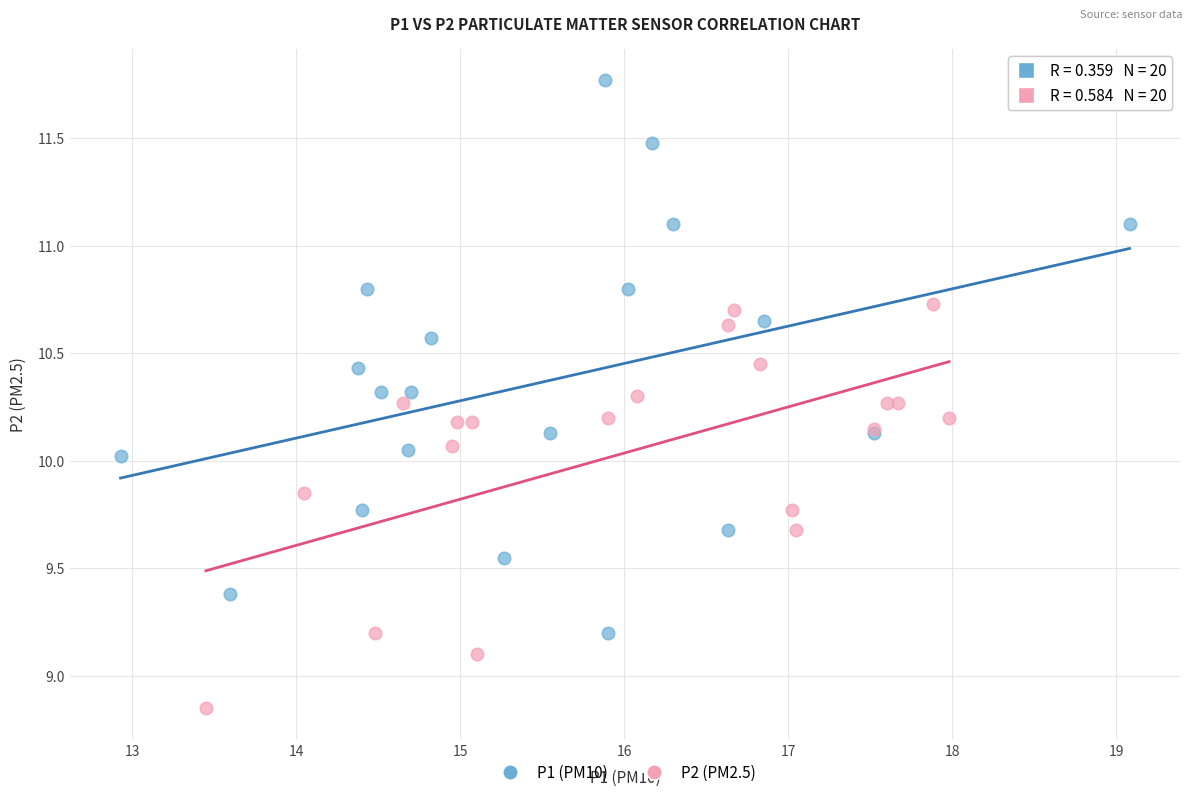

What are all the series names shown in the legend?

P1 (PM10), P2 (PM2.5)